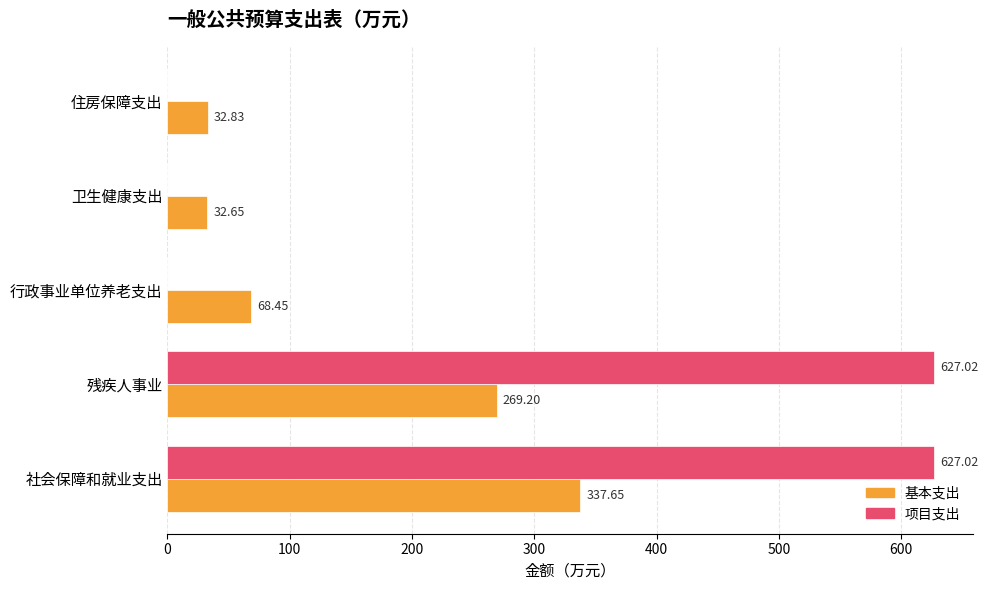

Is the value of 基本支出 at 行政事业单位养老支出 greater than the value of 项目支出 at 卫生健康支出?

Yes